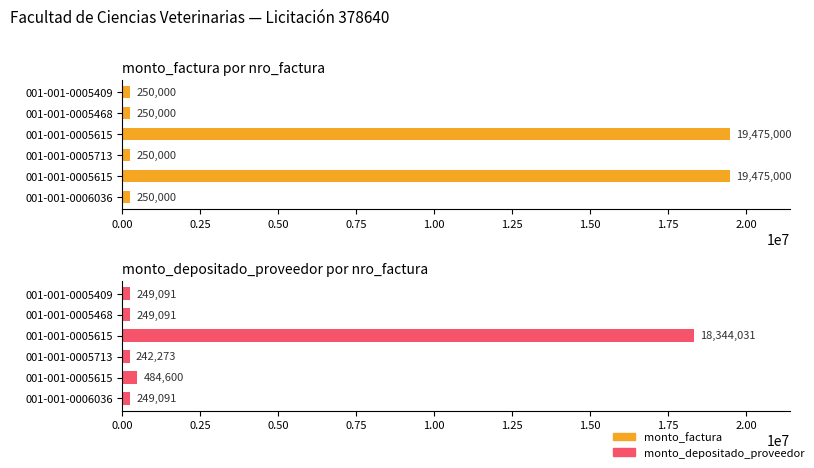

How many bars are there in each group?

2